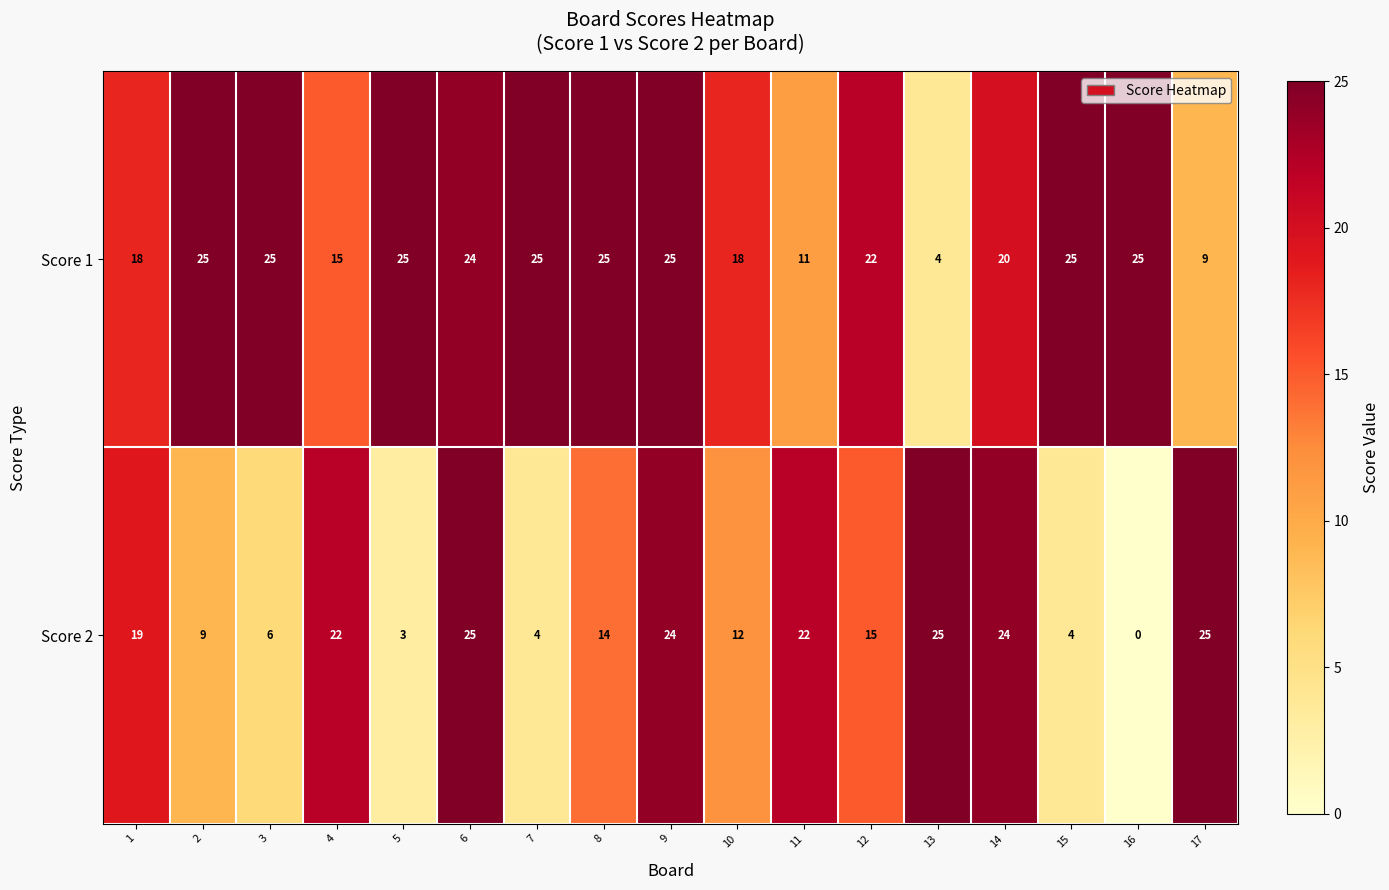

What is the difference between the maximum and minimum values in the Score 1 series?

21